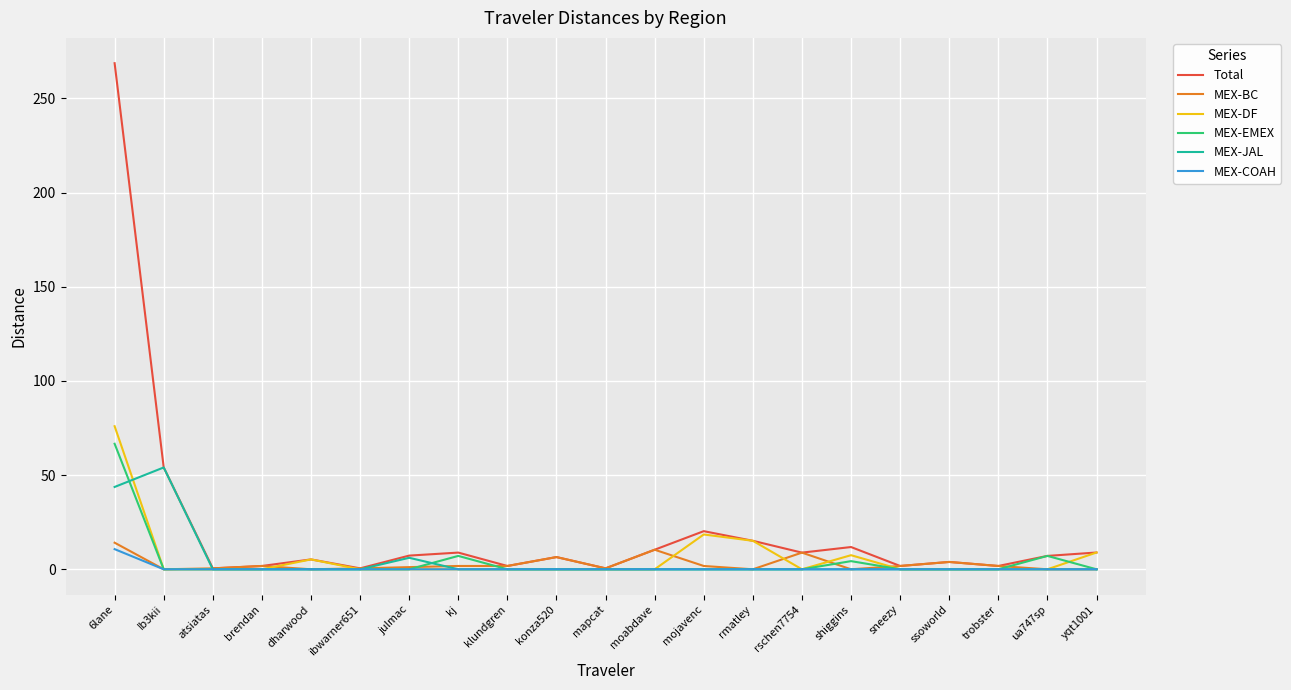

The value of MEX-COAH at klundgren is 0.0. True or false?

True